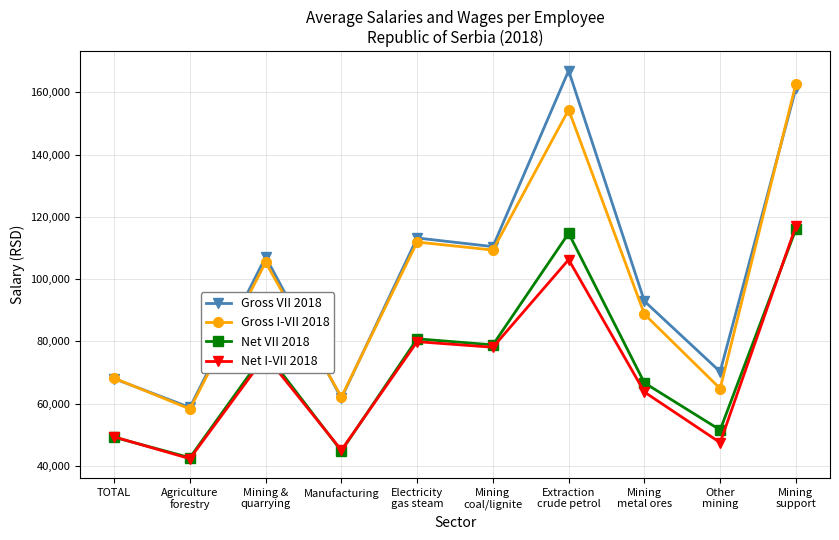

What is the average value of the Net I-VII 2018 series?

70456